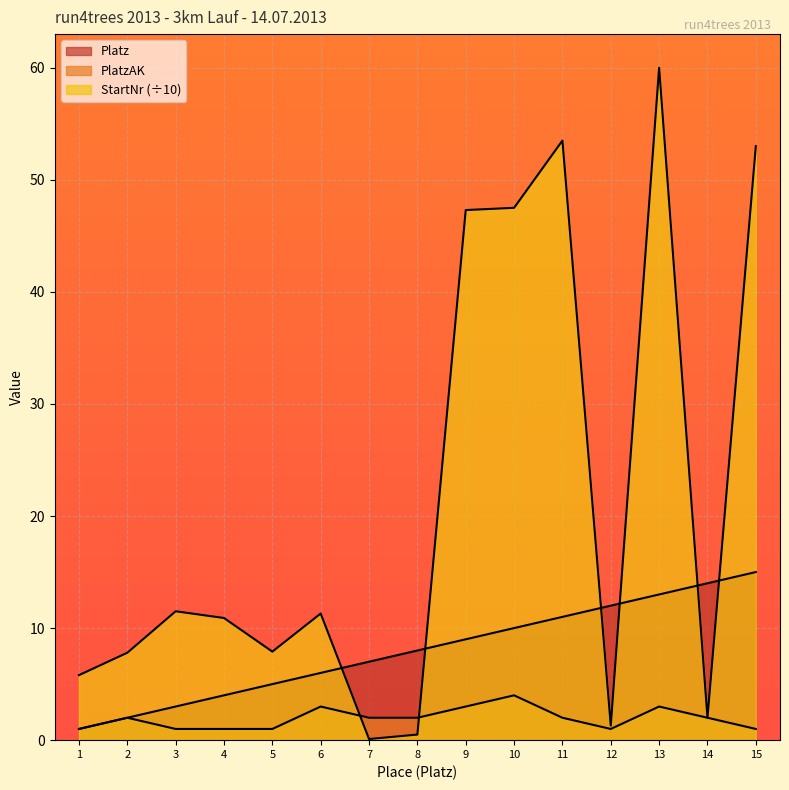

Reading left to right, extract all data points from this chart.

Platz: 1=1.0	2=2.0	3=3.0	4=4.0	5=5.0	6=6.0	7=7.0	8=8.0	9=9.0	10=10.0	11=11.0	12=12.0	13=13.0	14=14.0	15=15.0
PlatzAK: 1=1.0	2=2.0	3=1.0	4=1.0	5=1.0	6=3.0	7=2.0	8=2.0	9=3.0	10=4.0	11=2.0	12=1.0	13=3.0	14=2.0	15=1.0
StartNr: 1=5.8	2=7.8	3=11.5	4=10.9	5=7.9	6=11.3	7=0.1	8=0.5	9=47.3	10=47.5	11=53.5	12=1.3	13=60.0	14=2.0	15=53.0